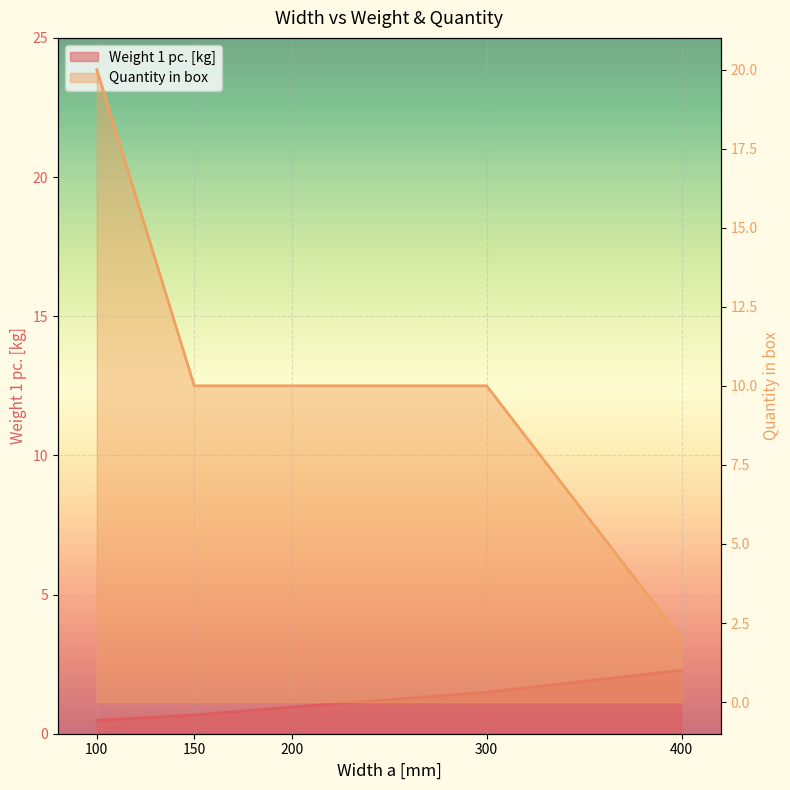

The Weight 1 pc. series shows 1.5 at 200. True or false?

False